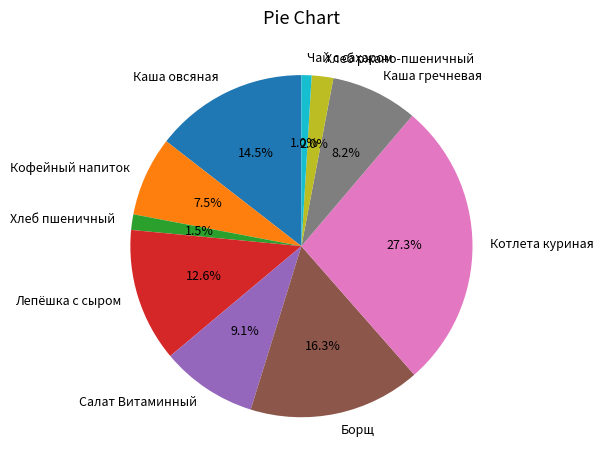

What is the ratio of the value at Салат Витаминный to the value at Лепёшка с сыром?

0.7